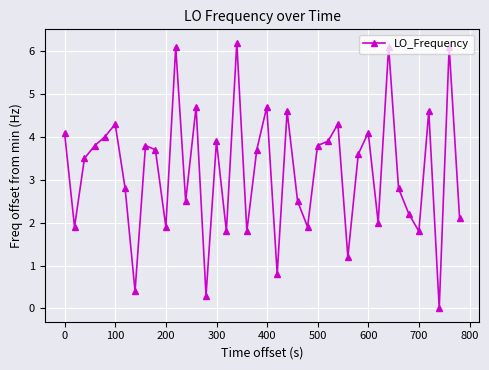

What is the greatest value displayed?

6.2